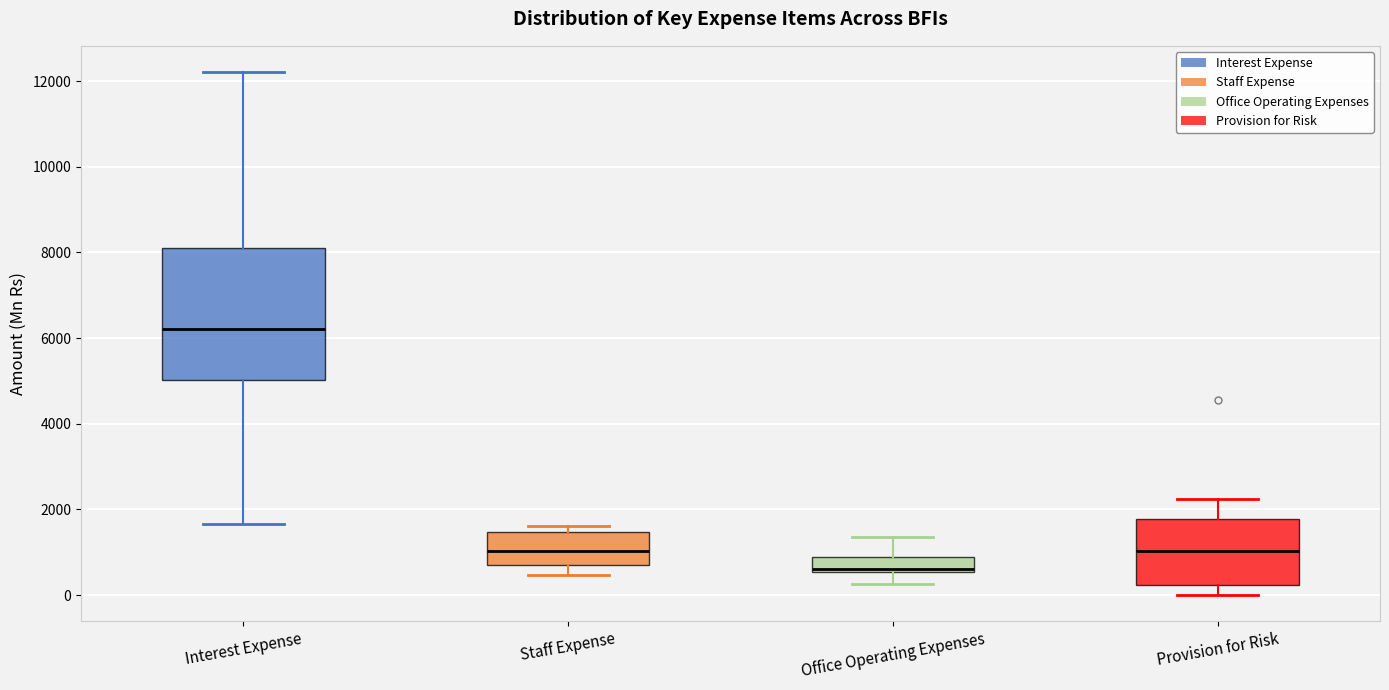

Reading left to right, transcribe this box plot: for each box, give where its median line is, the range the box spans, and where its two whiskers end, as read against the y-axis. The values are not printed on the chart, so give them approximately, as read against the axis.

Interest Expense: median 6200, box 5000 to 8200, whiskers 1600 to 12200
Staff Expense: median 1000, box 800 to 1400, whiskers 400 to 1600
Office Operating Expenses: median 600 (just above the box's lower edge), box 600 to 800, whiskers 200 to 1400
Provision for Risk: median 1000, box 200 to 1800, whiskers 0 to 2200